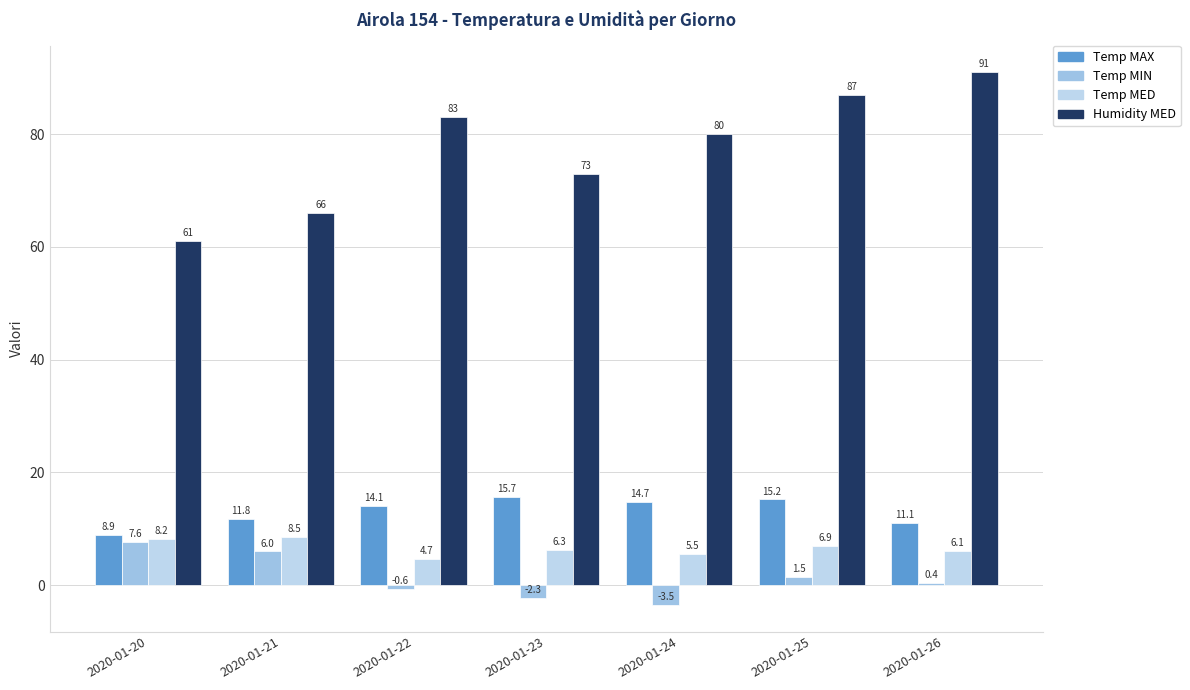

What is the sum of the Temp MIN values at 2020-01-24 and 2020-01-22?

-4.1